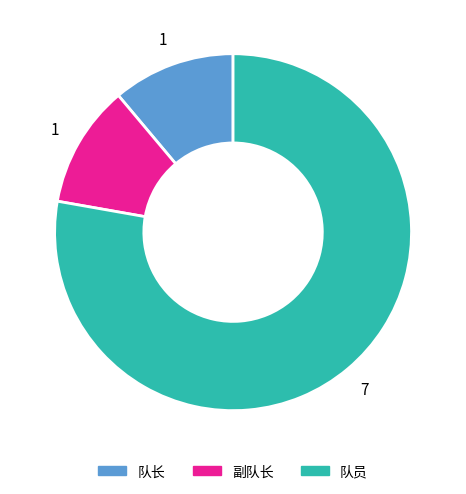

The 副队长 slice represents 1% of the pie. True or false?

False